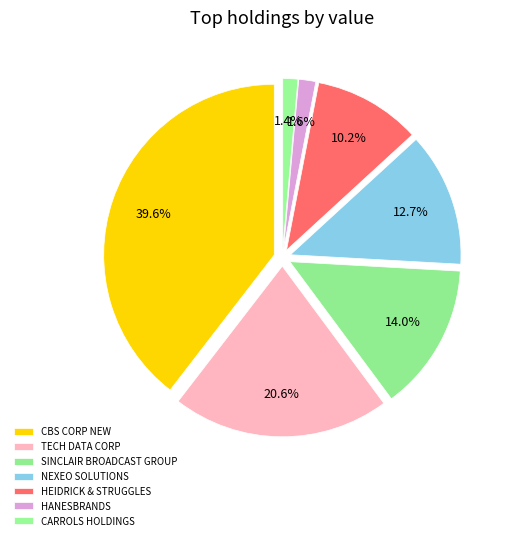

Is there a majority slice in this chart?

No